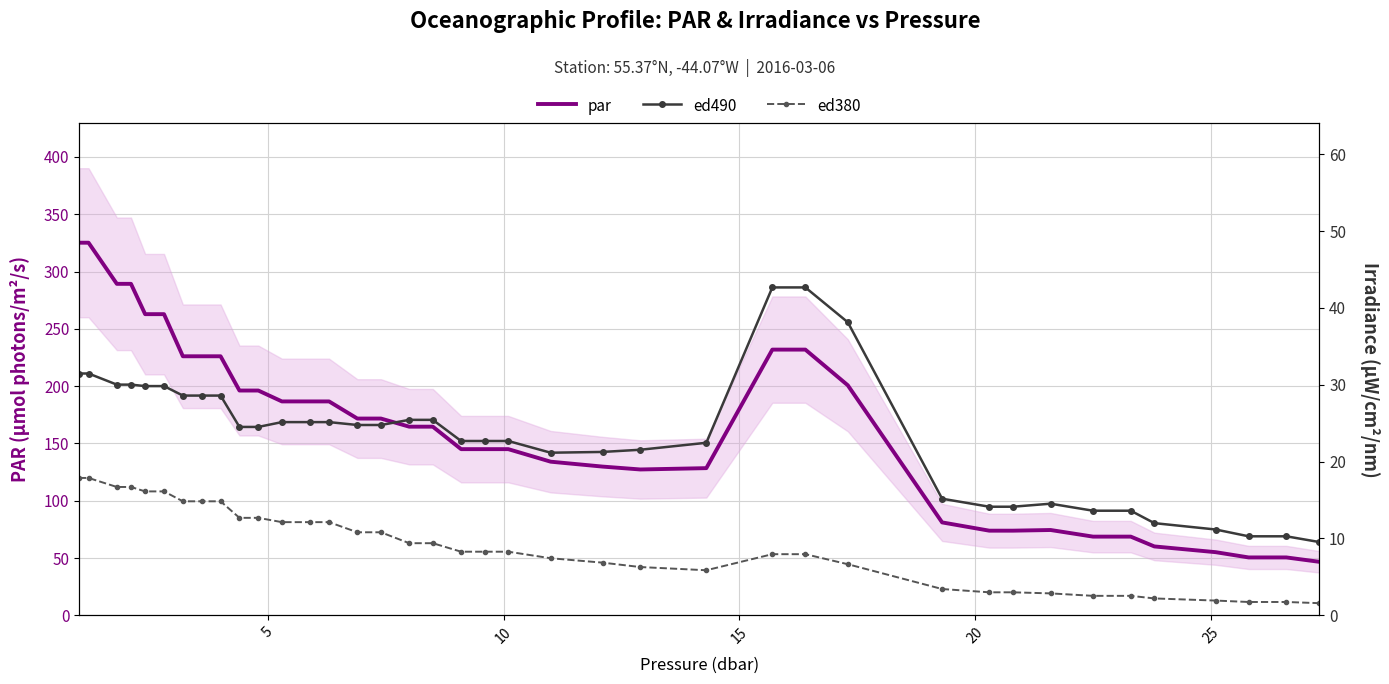

True or false: ed490 and par intersect in this chart.

False